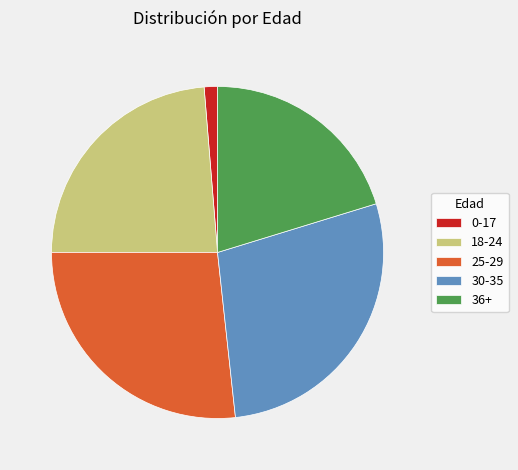

Is it true that 30-35 is 28% of the pie?

True